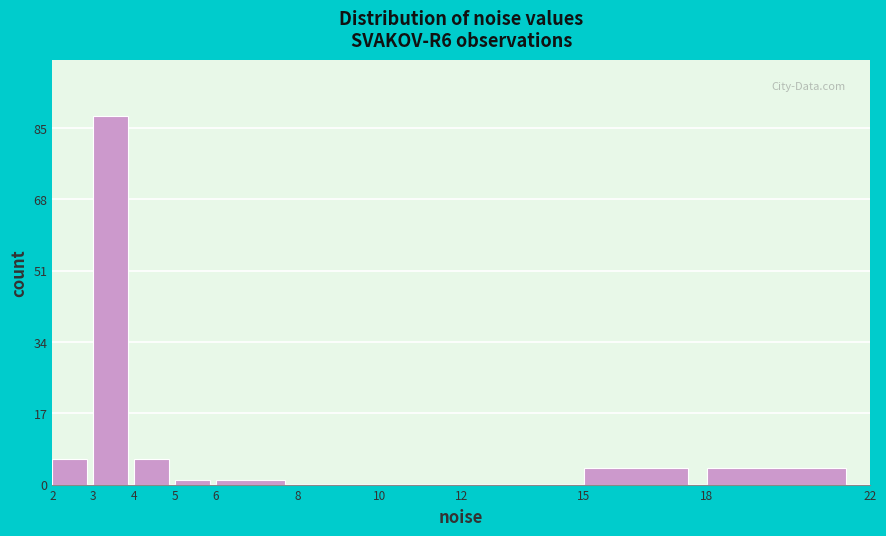

Reading left to right, transcribe this chart: for each bar, give the range it covers on the x-axis and its height. The values are not printed on the chart, so give them approximately, as read against the axis.

2 to 3: 6
3 to 4: 88
4 to 5: 6
5 to 6: under 2
6 to 8: under 2
8 to 10: 0
10 to 12: 0
12 to 15: 0
15 to 18: 4
18 to 22: 4